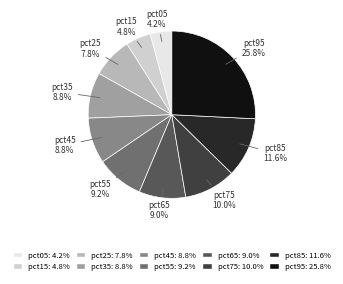

Is there a majority slice in this chart?

No